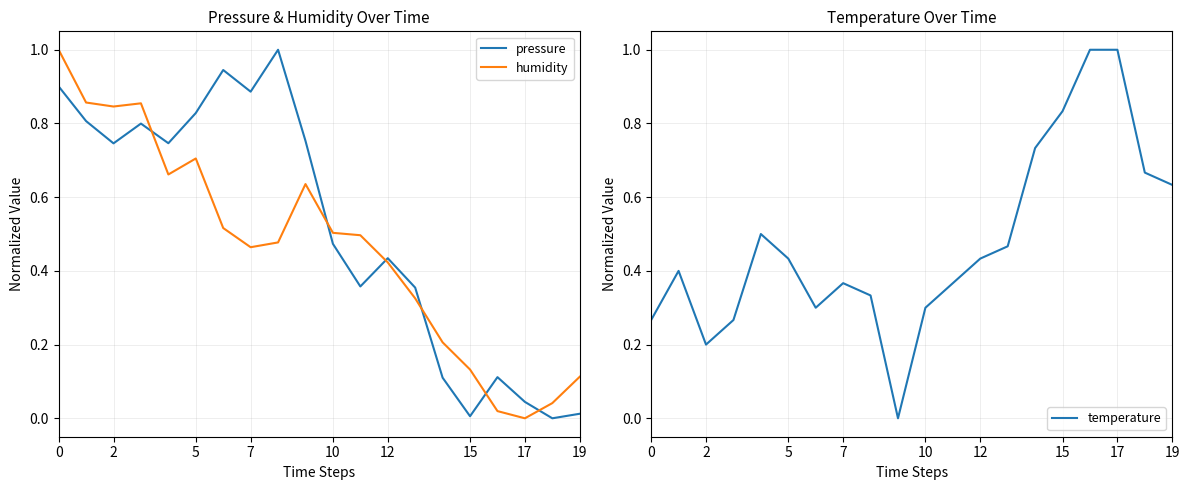

Rank the series by their maximum value, from lowest to highest.

pressure, humidity, temperature